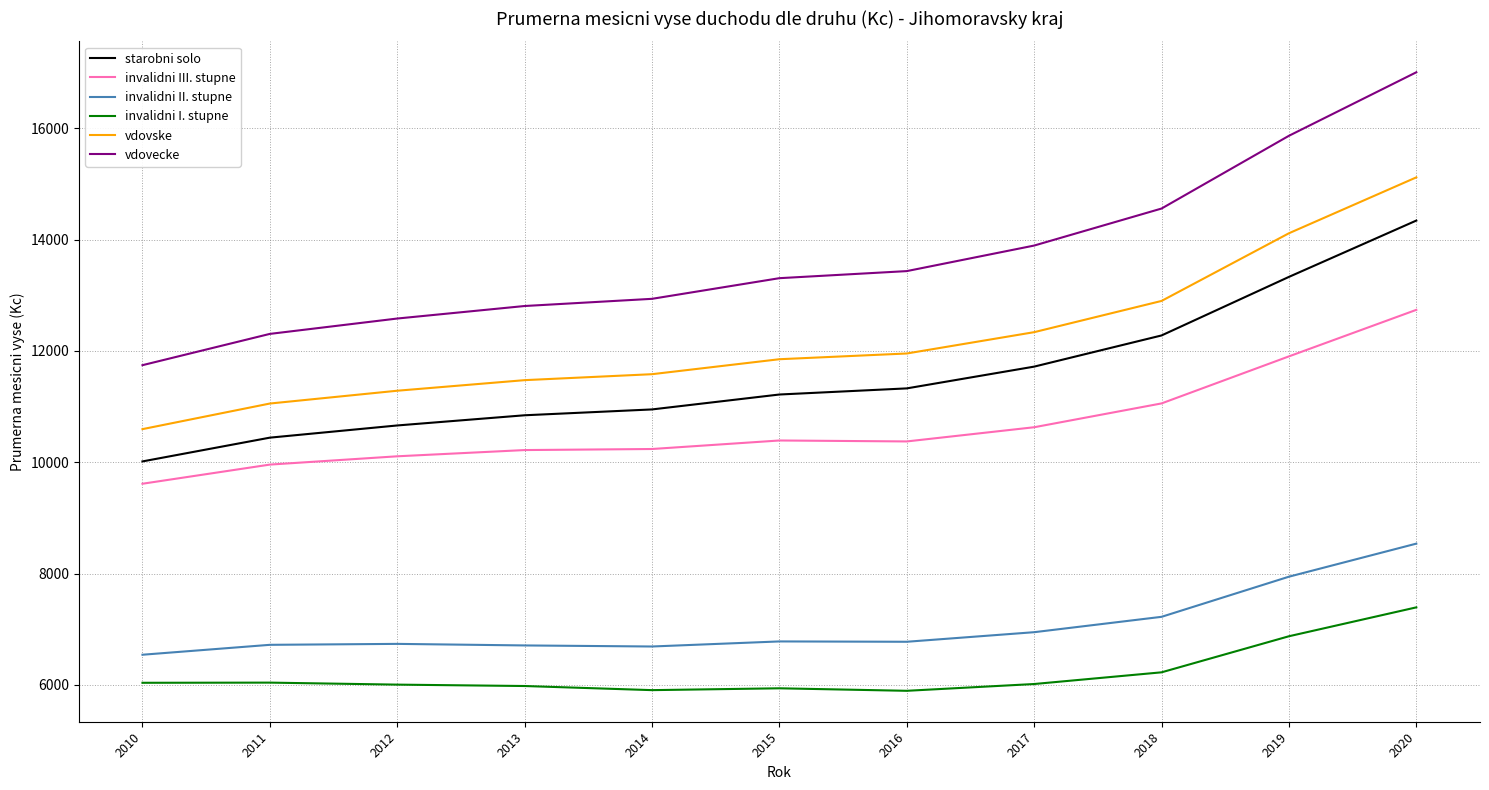

Which series has the largest range (max minus min)?

vdovecke